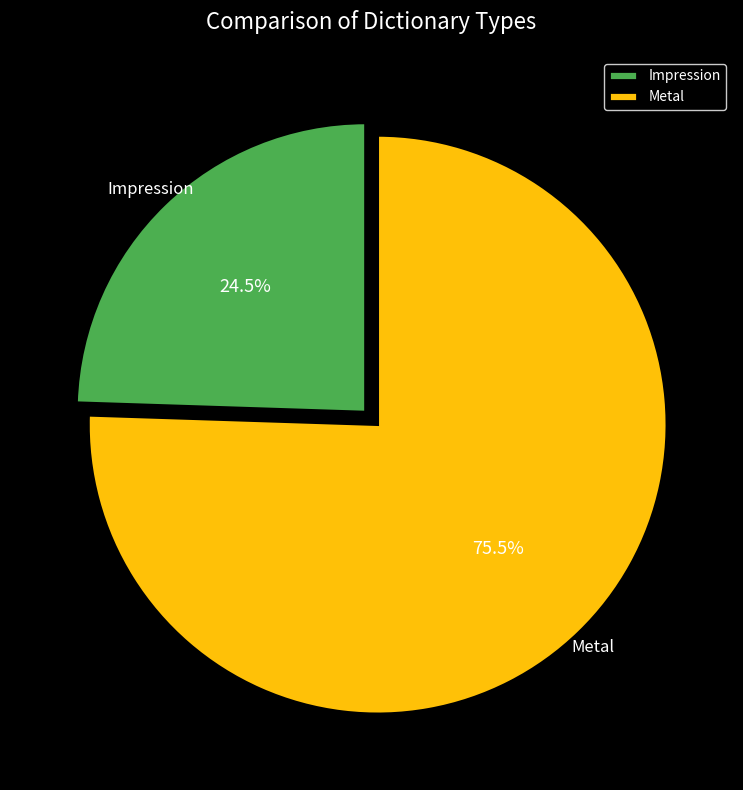

How much of the chart is everything except Metal?

24.5%